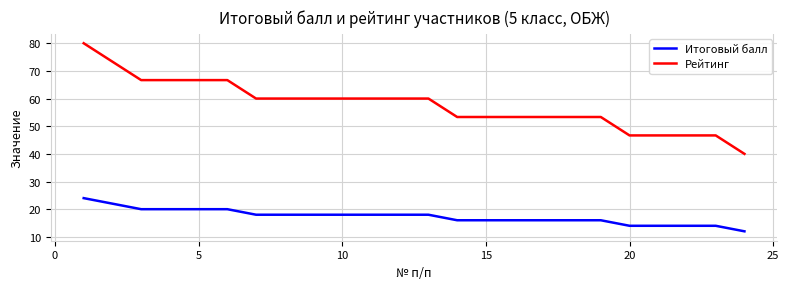

Which series has the widest spread of values?

Рейтинг